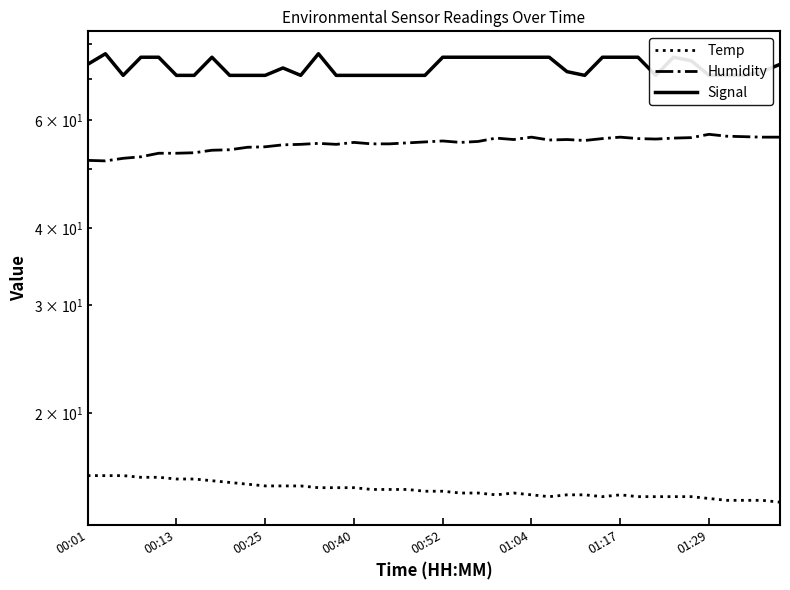

Reading left to right, extract all data points from this chart.

Temp: 15.8	15.8	15.8	15.7	15.7	15.6	15.6	15.5	15.4	15.3	15.2	15.2	15.2	15.1	15.1	15.1	15.0	15.0	15.0	14.9	14.9	14.8	14.8	14.7	14.8	14.7	14.6	14.7	14.7	14.6	14.7	14.6	14.6	14.6	14.6	14.5	14.4	14.4	14.4	14.3
Humidity: 51.6	51.5	52.0	52.3	53.0	53.0	53.1	53.6	53.7	54.2	54.3	54.7	54.8	55.0	54.8	55.2	54.9	54.9	55.1	55.3	55.5	55.2	55.4	56.1	55.8	56.3	55.7	55.8	55.6	56.0	56.3	56.0	55.9	56.1	56.2	56.9	56.5	56.4	56.3	56.3
Signal: 74.0	77.0	71.0	76.0	76.0	71.0	71.0	76.0	71.0	71.0	71.0	73.0	71.0	77.0	71.0	71.0	71.0	71.0	71.0	71.0	76.0	76.0	76.0	76.0	76.0	76.0	76.0	72.0	71.0	76.0	76.0	76.0	71.0	76.0	75.0	71.0	71.0	71.0	72.0	74.0